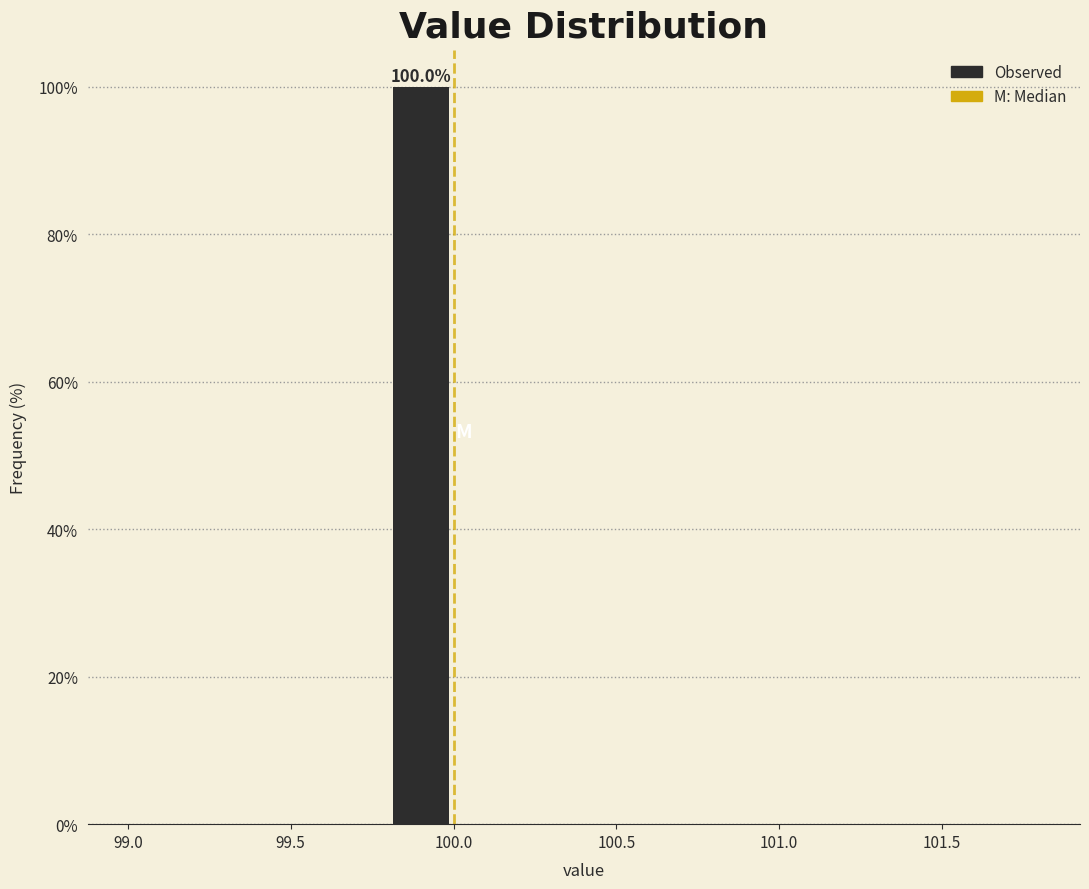

Over which range of the x-axis is the bar tallest?

99.8 to 100.0